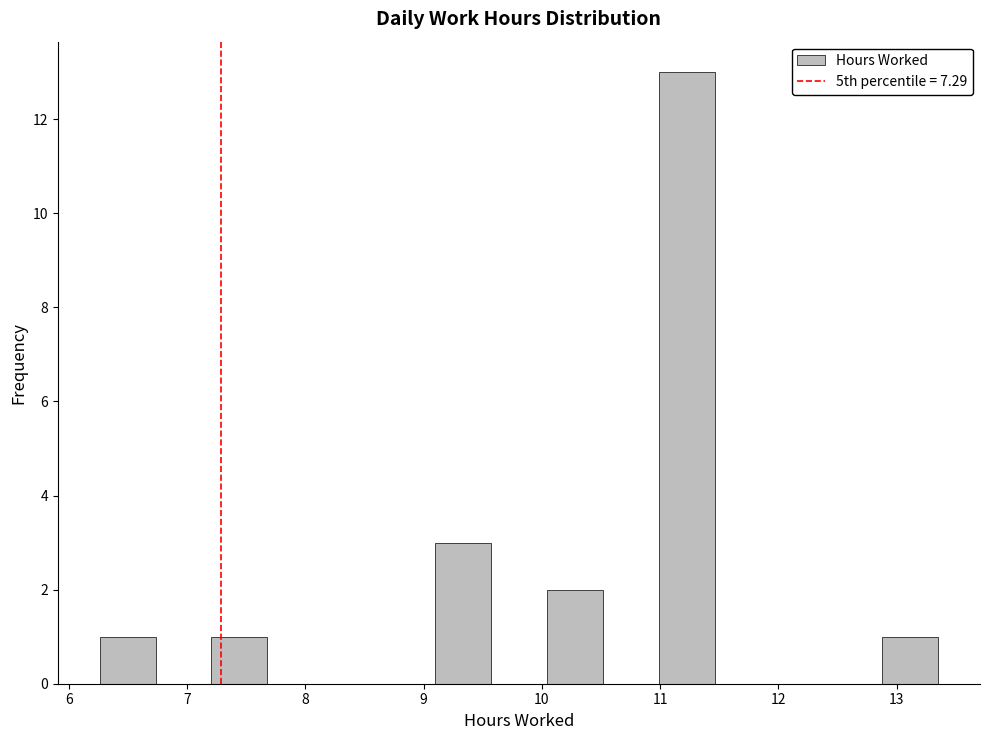

Reading left to right, list every bar in this chart as the range it spans on the x-axis followed by its height. Neither the bar edges nor the heights are printed on the chart, so give them approximately, as read against the axes.

6.3 to 6.7: 1
6.7 to 7.2: 0
7.2 to 7.7: 1
7.7 to 8.2: 0
8.2 to 8.6: 0
8.6 to 9.1: 0
9.1 to 9.6: 3
9.6 to 10.0: 0
10.0 to 10.5: 2
10.5 to 11.0: 0
11.0 to 11.5: 13
11.5 to 11.9: 0
11.9 to 12.4: 0
12.4 to 12.9: 0
12.9 to 13.4: 1